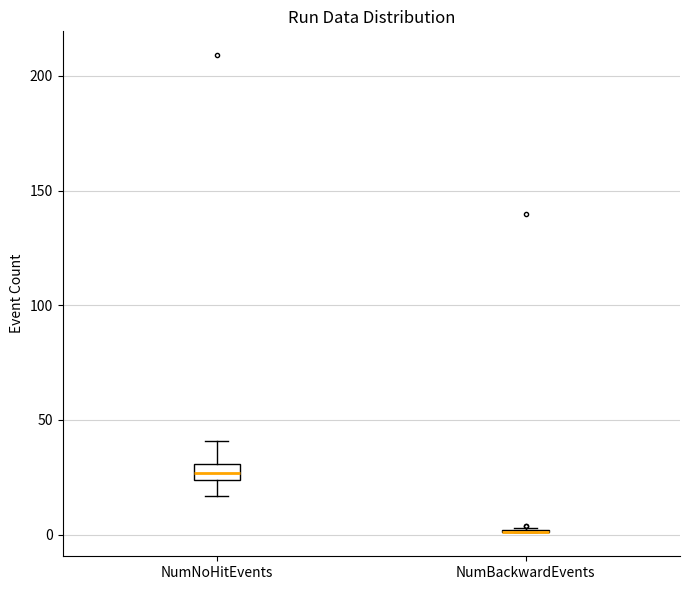

Which box is the tallest, from its lower edge to its upper edge?

NumNoHitEvents